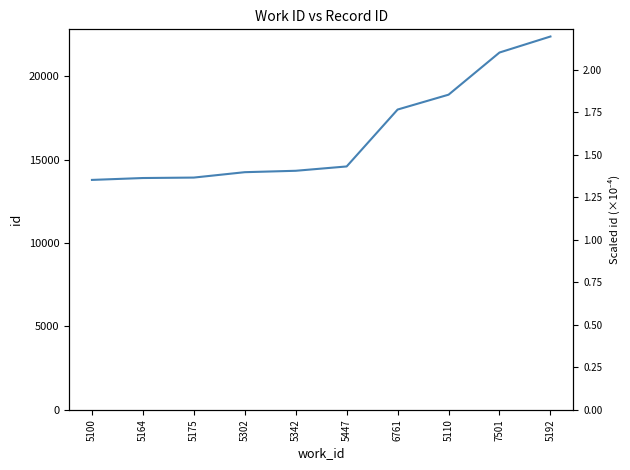

Where is the data nearest to the value 18078?

6761